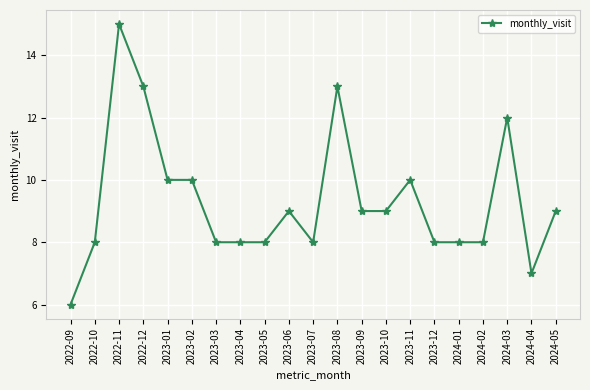

What is the value of the 2nd point from the left?

8